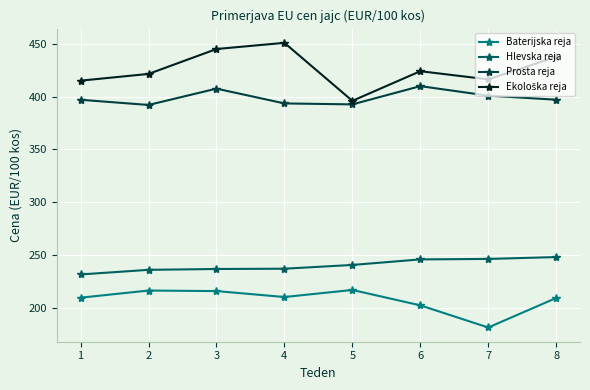

The Hlevska reja series shows 245.7 at 6. True or false?

True